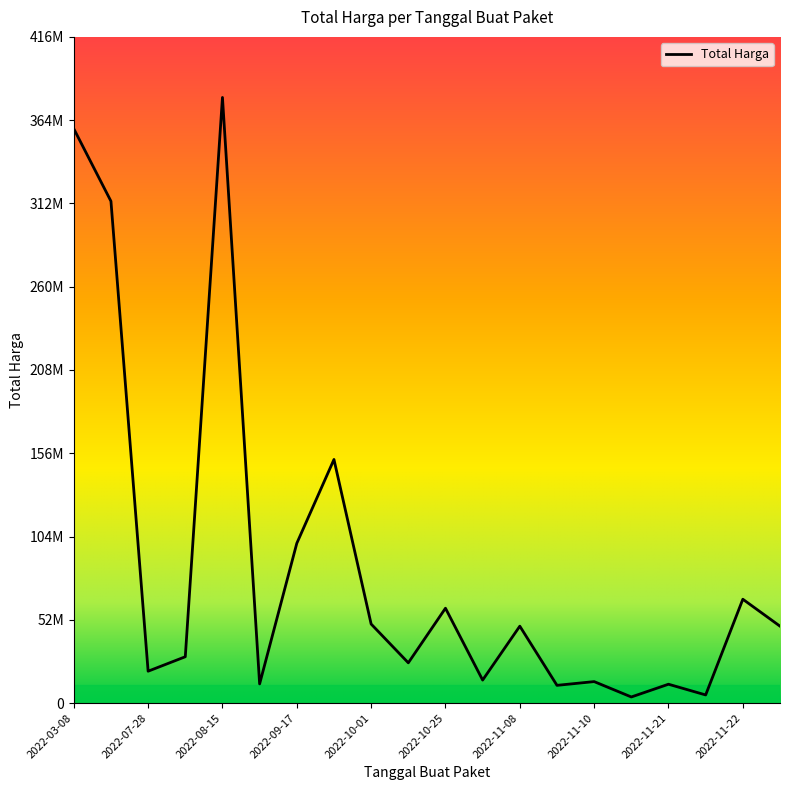

Is this an area chart (filled region under the line)?

Yes